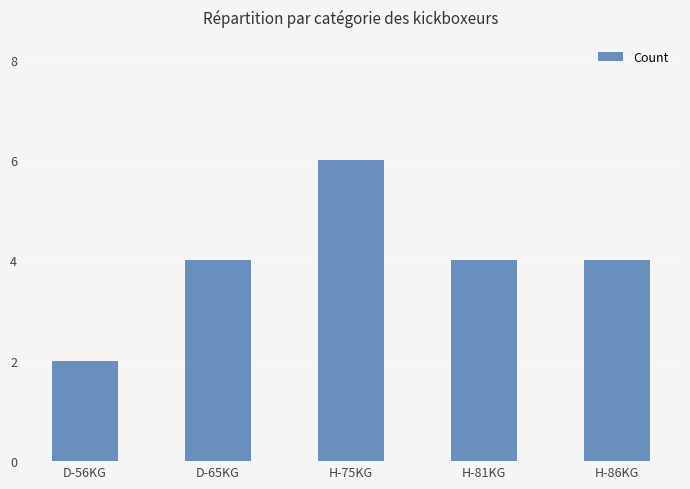

What is the change in value from D-56KG to H-81KG?

+2